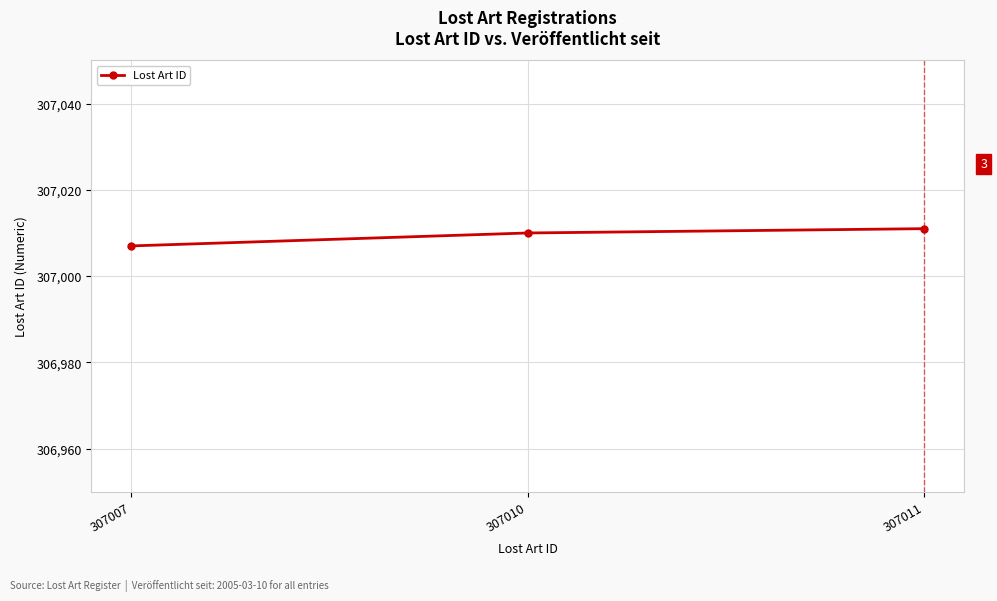

What value does the data have at 307007?

307007